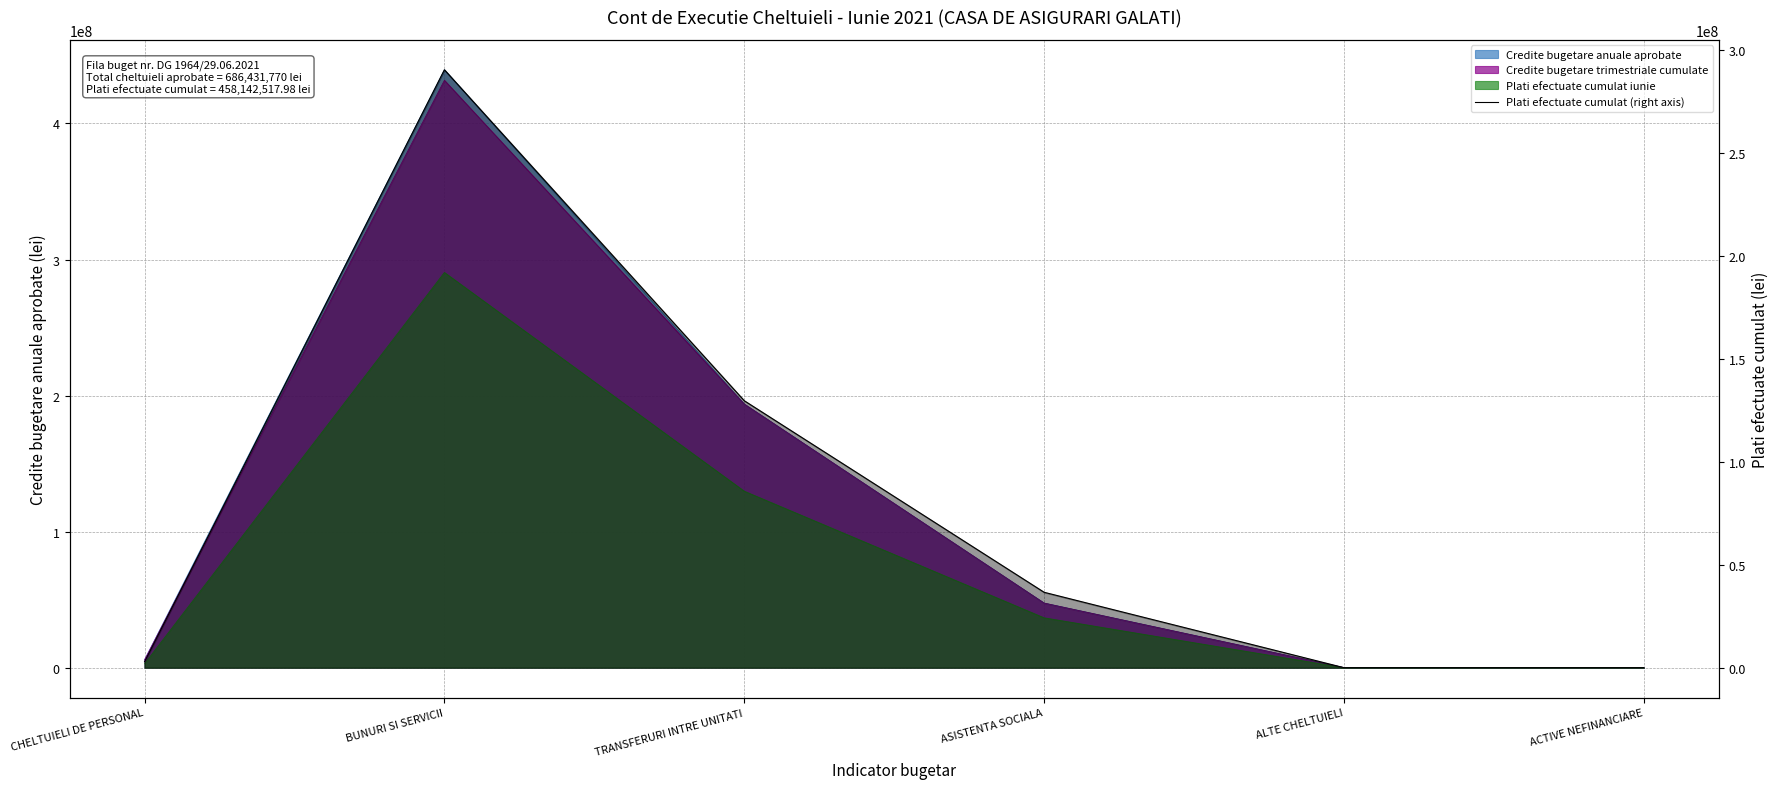

What is the minimum value shown in the chart?

10500